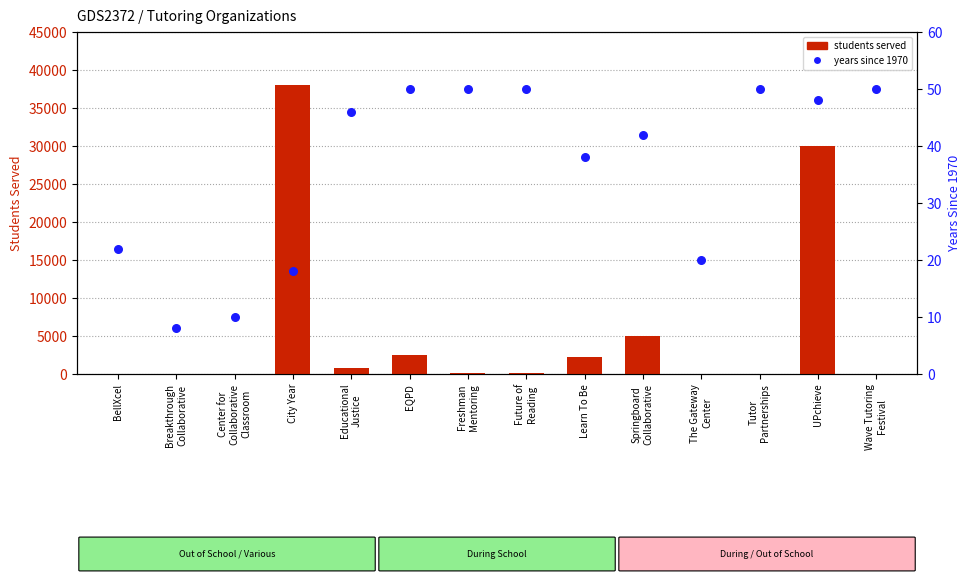

Is the value of years since 1970 at Freshman
Mentoring greater than the value of students served at Center for
Collaborative
Classroom?

Yes